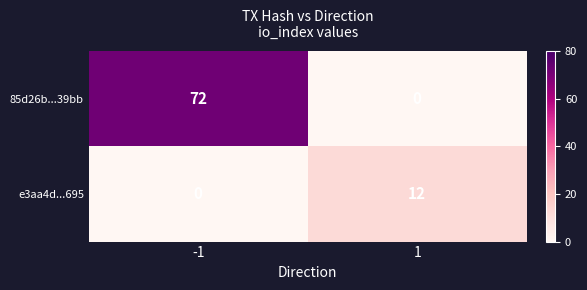

Between -1 and 1, which series saw the biggest shift?

85d26b...39bb